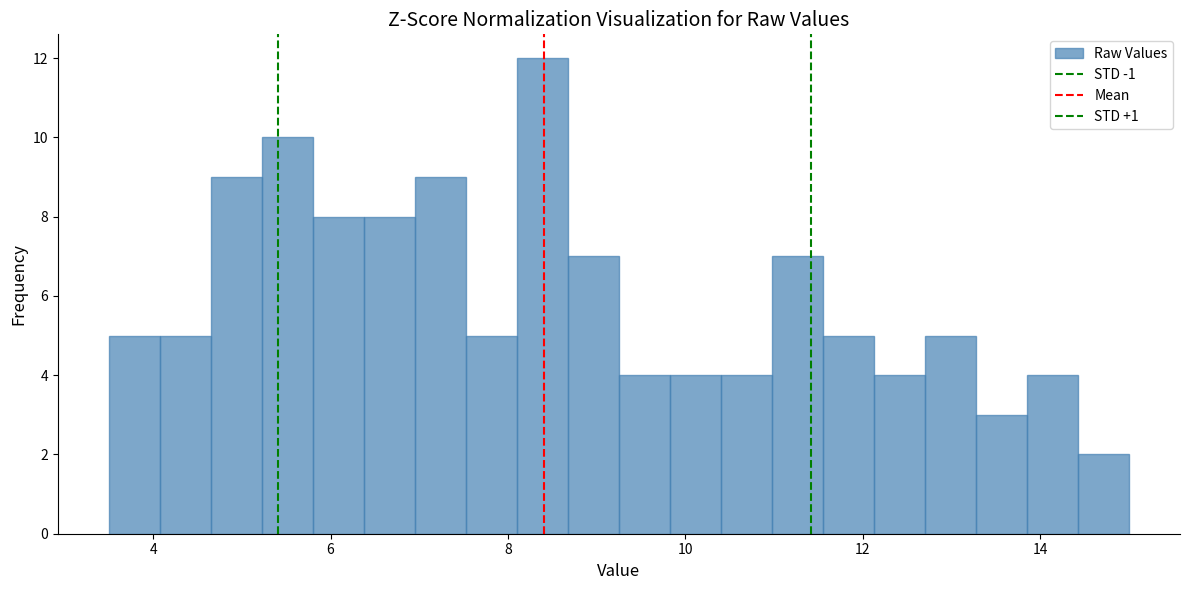

Read against the x-axis, roughly where is the centre of the tallest bar?

8.4